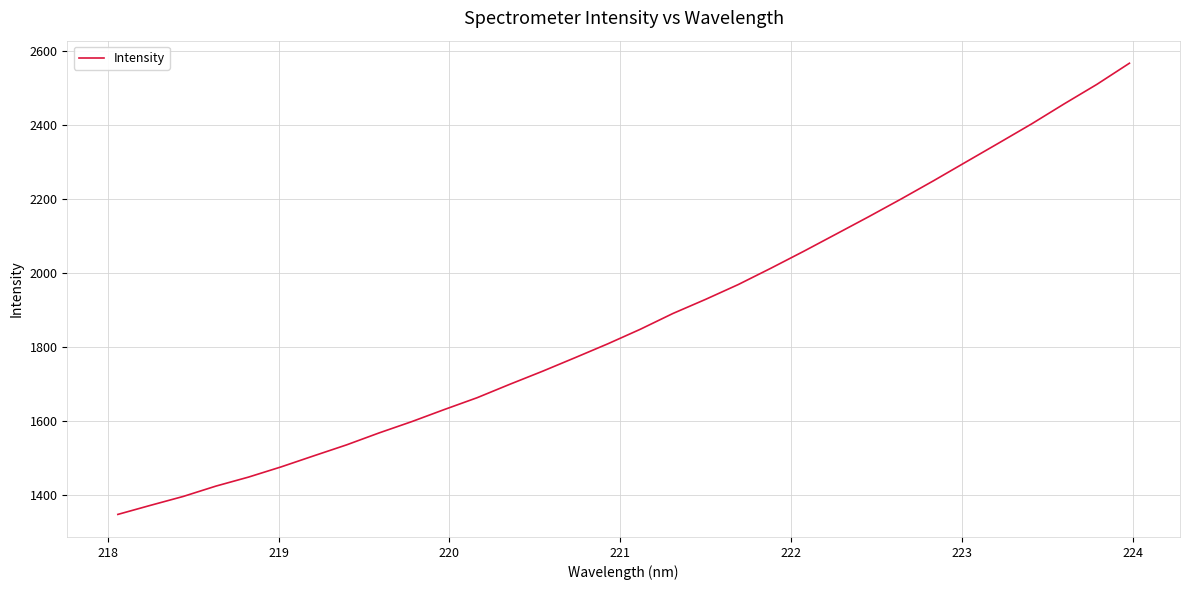

What is the greatest value displayed?

2567.5